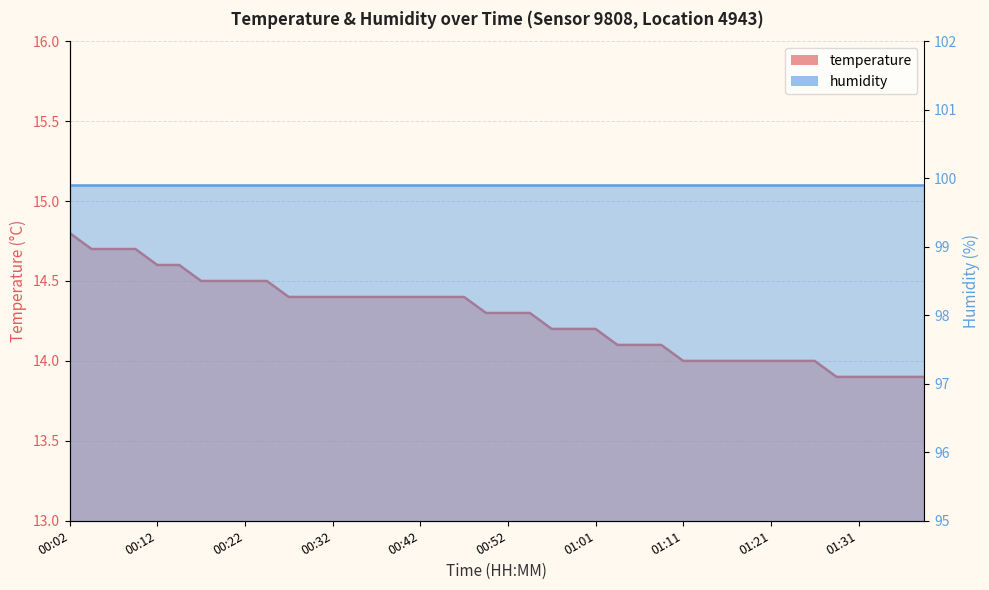

Which category has the highest value across all series?

00:02